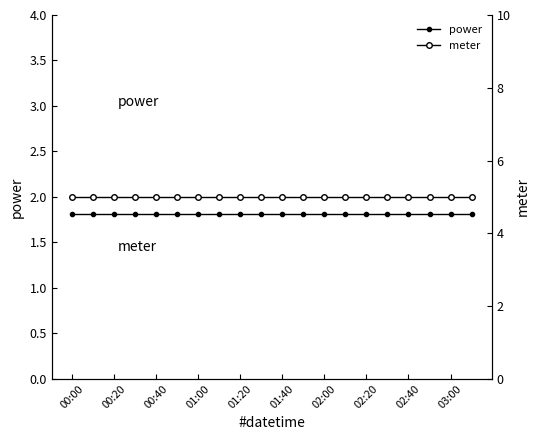

The value of meter at 01:00 is 5.0. True or false?

True